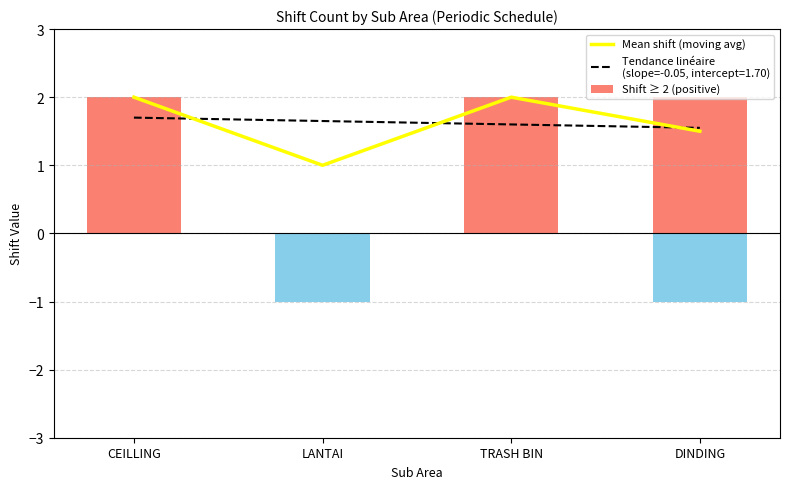

How many bars are there in total?

4